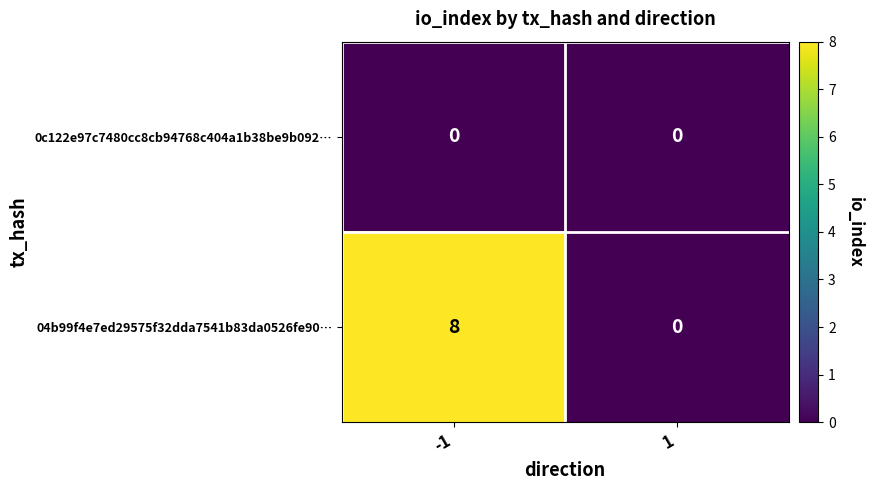

How many data points does each series have?

2